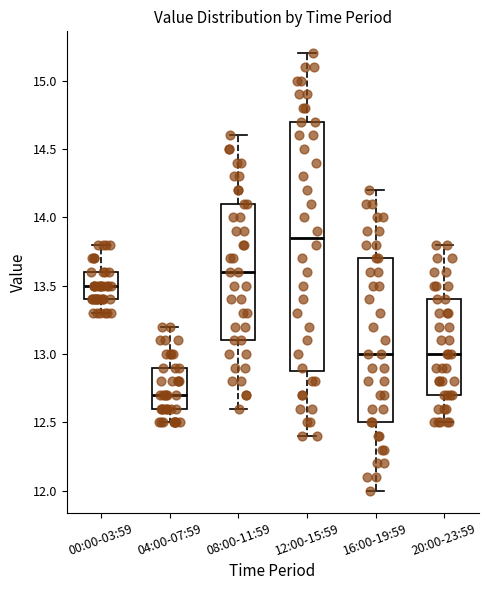

Where is the lower edge of the box for 08:00-11:59 on the y-axis? The values are not printed on the chart, so give them approximately, as read against the axis.

13.10